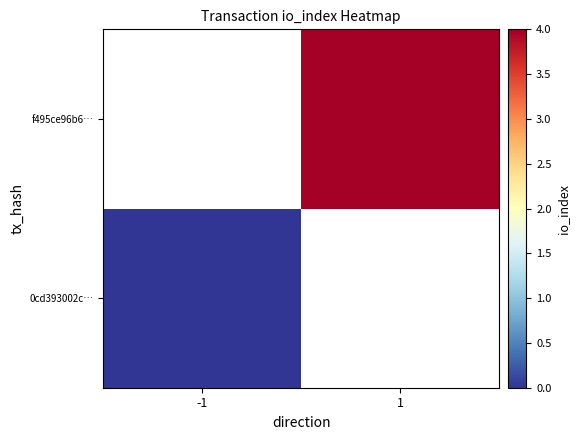

At how many categories does at least one series exceed 3?

1